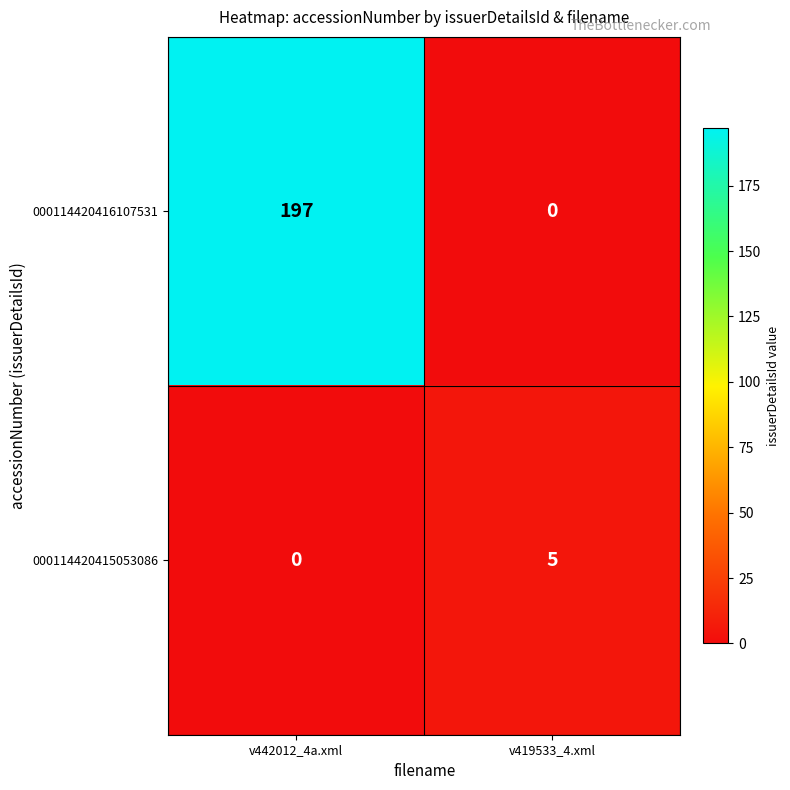

Between v442012_4a.xml and v419533_4.xml, which series saw the biggest shift?

000114420416107531